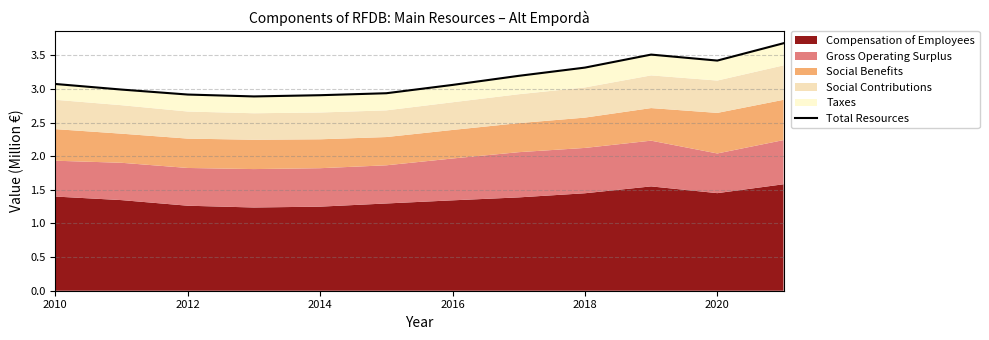

At which label does the data first exceed 3?

2010